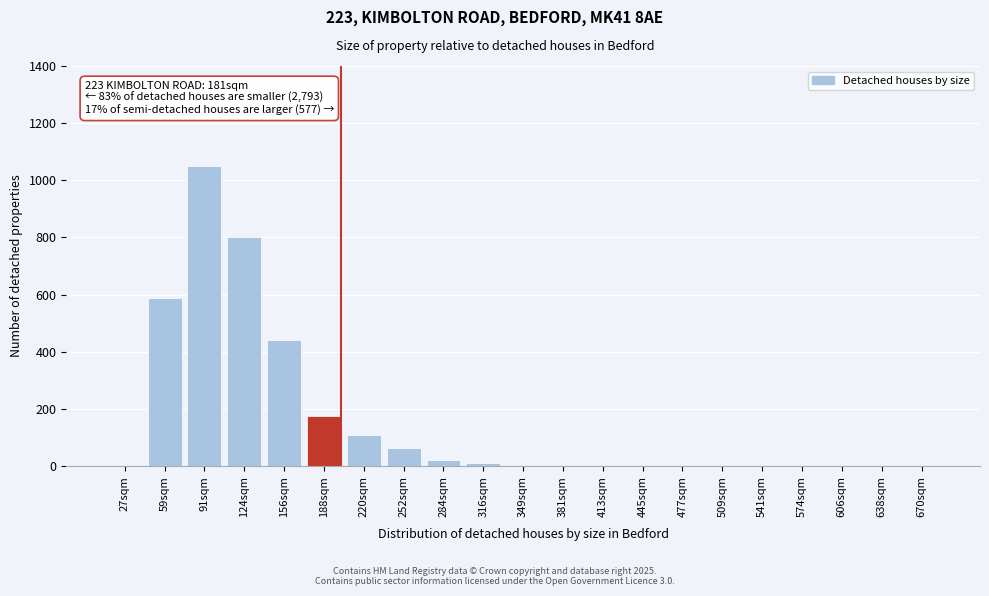

Which category has the highest value across all series?

91sqm